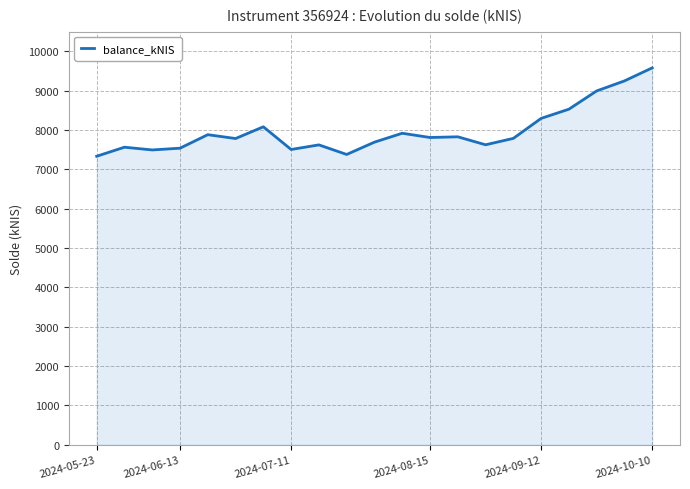

What is the greatest value displayed?

9580.4